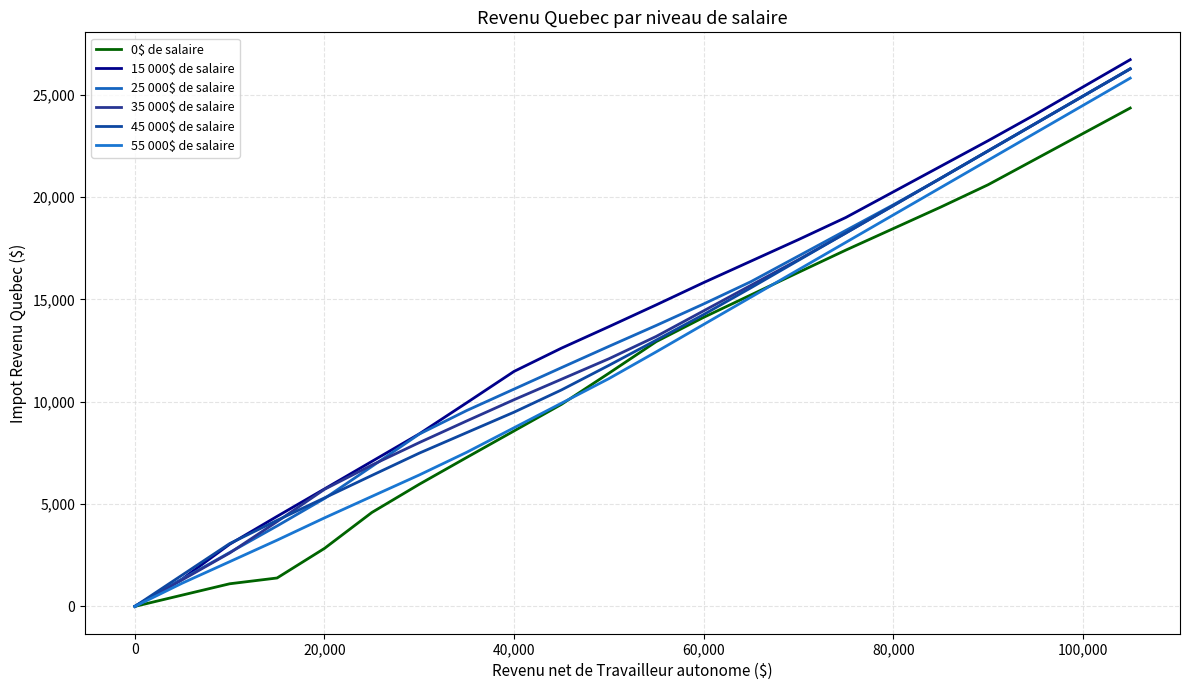

How many values in the 55 000$ de salaire series are below 12440?

11